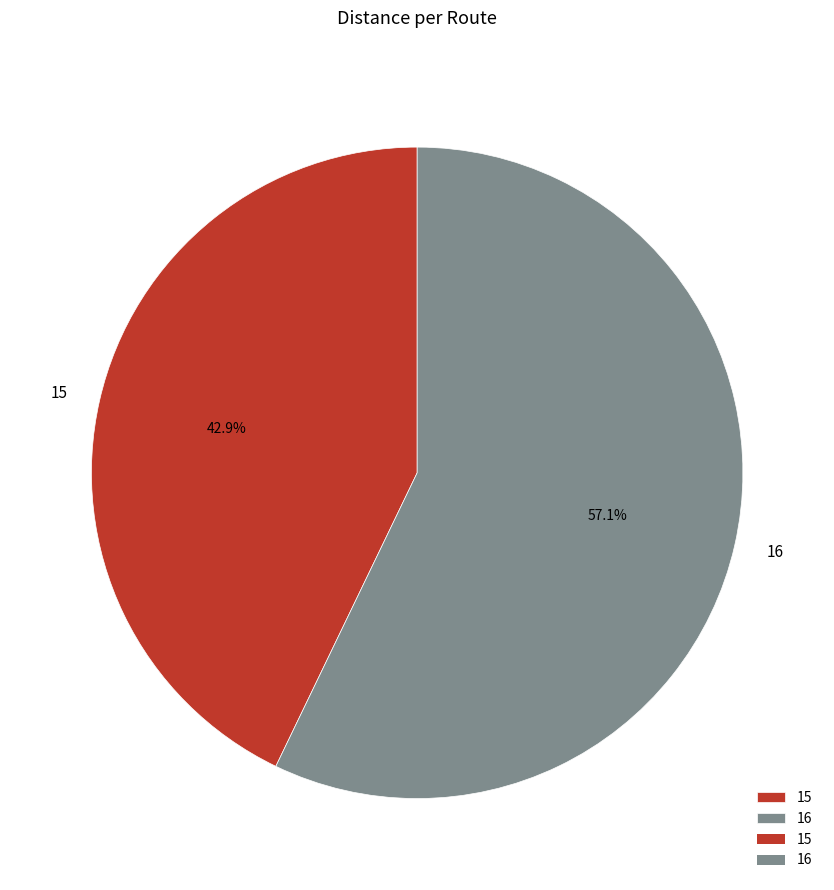

Is 15 the majority of the pie?

No